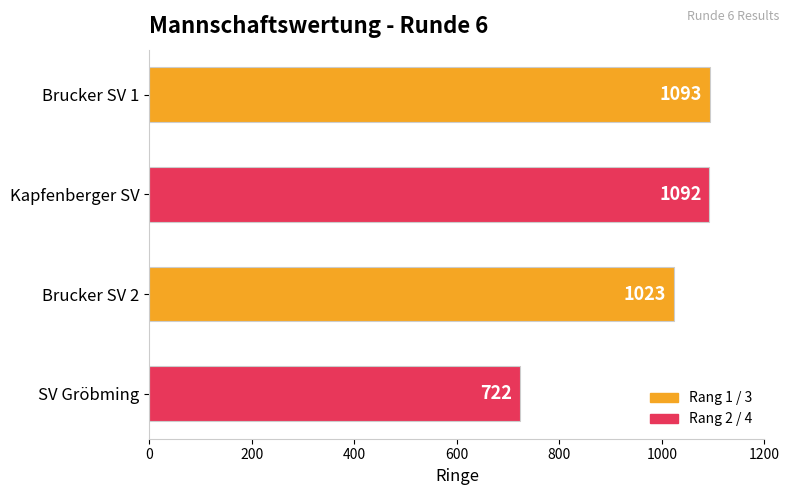

What is the greatest value displayed?

1093